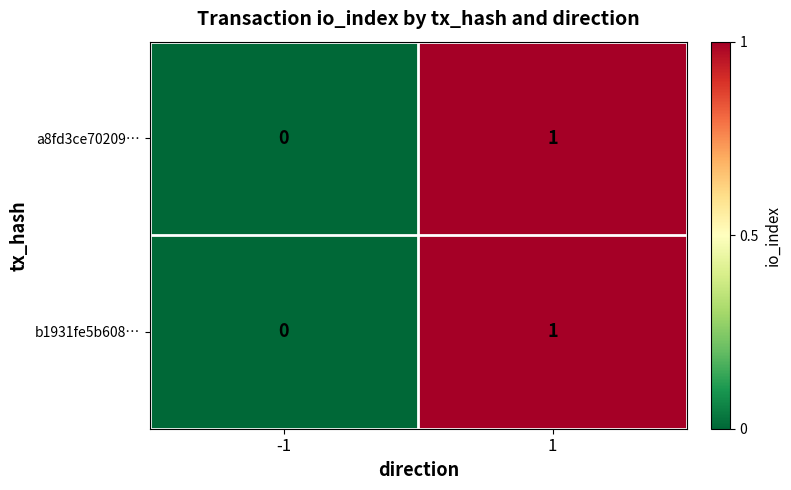

What is the maximum value shown in the chart?

1